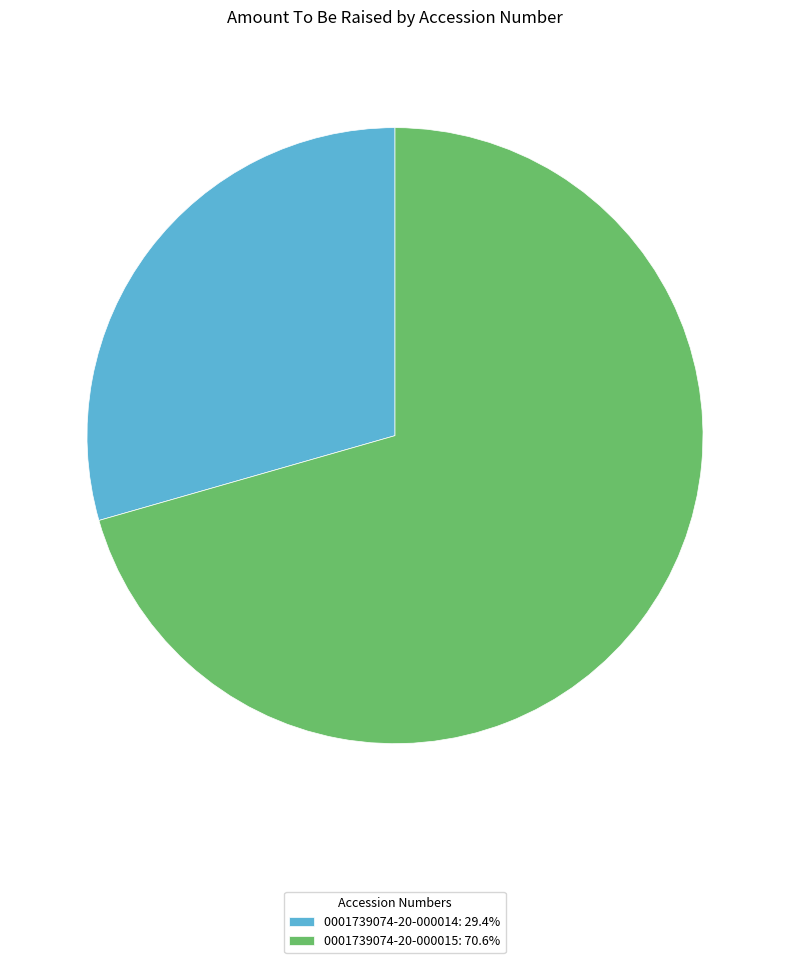

What is the smallest slice in the pie chart?

0001739074-20-000014